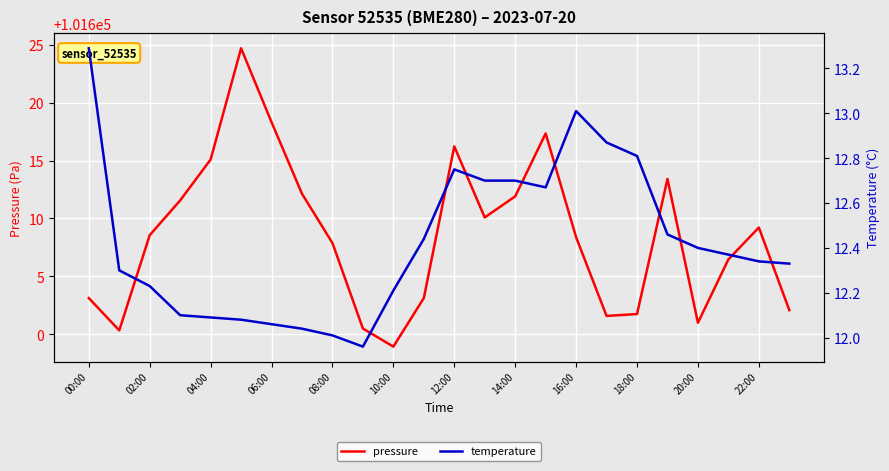

The value of pressure at 12:00 is 43187.0. True or false?

False